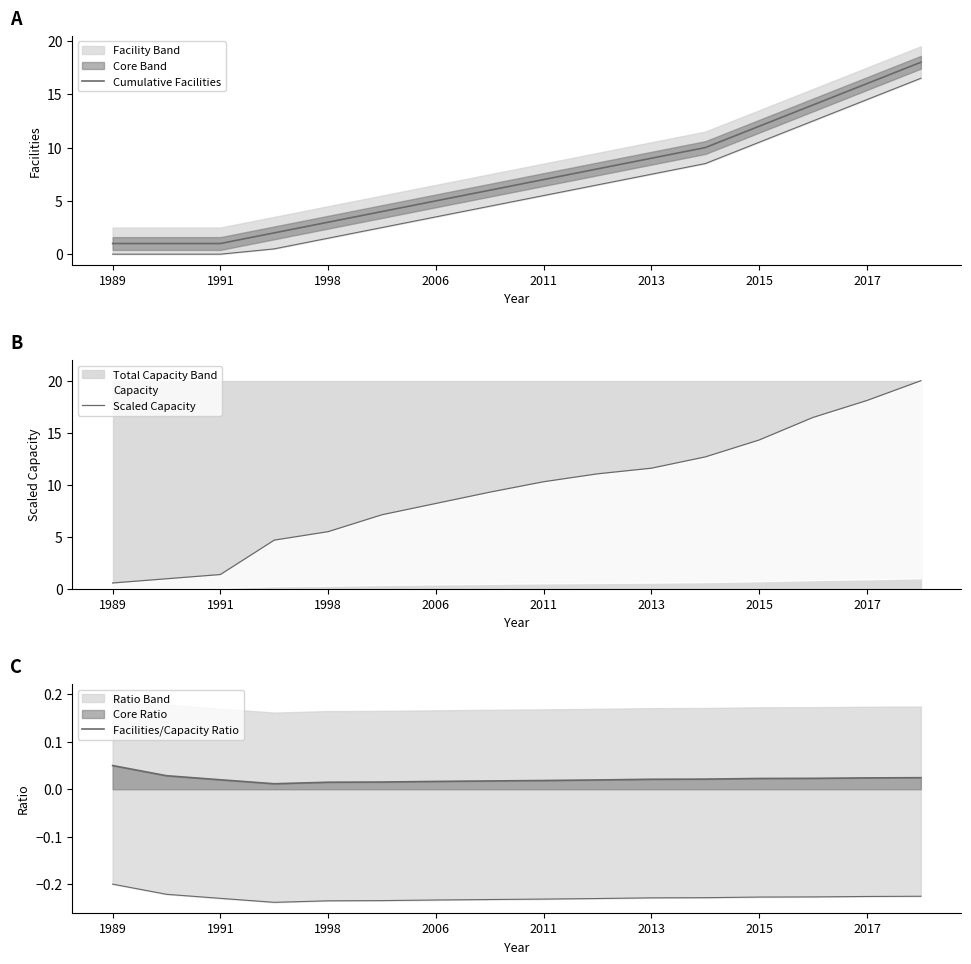

The Facilities/Capacity Ratio series shows 0.0 at 2013. True or false?

True